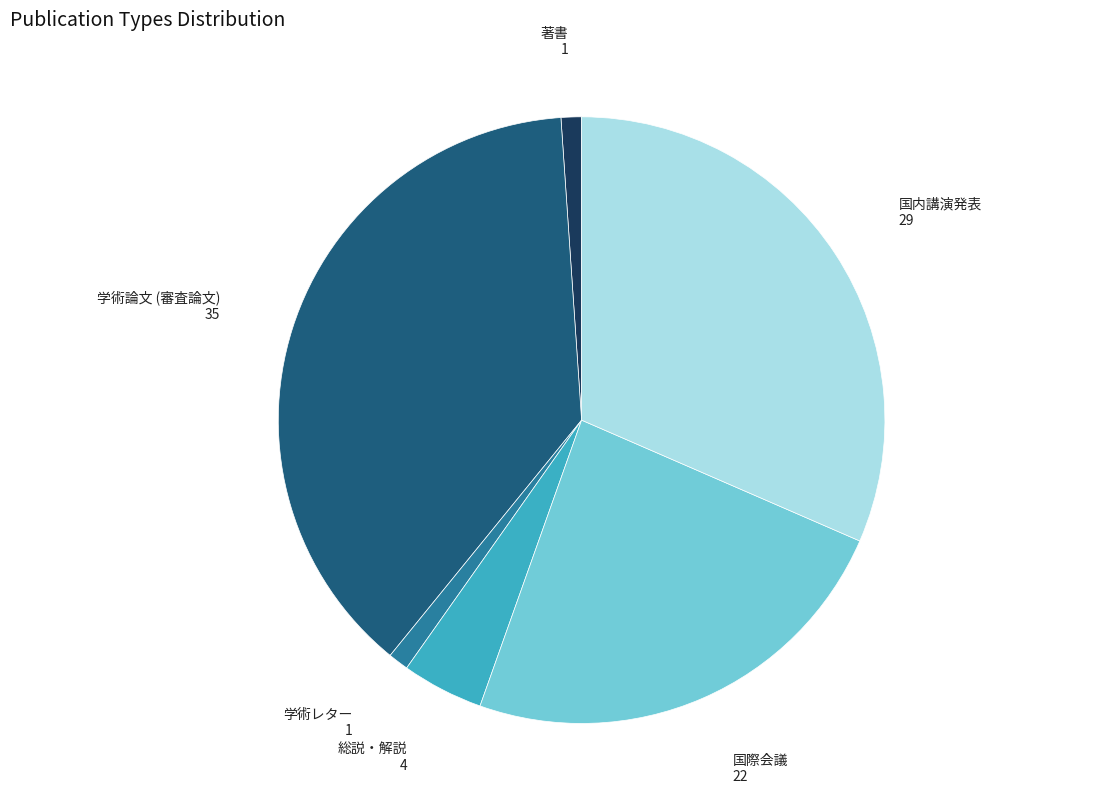

Is the sum of 学術論文 (審査論文) and 総説・解説 greater than half?

No